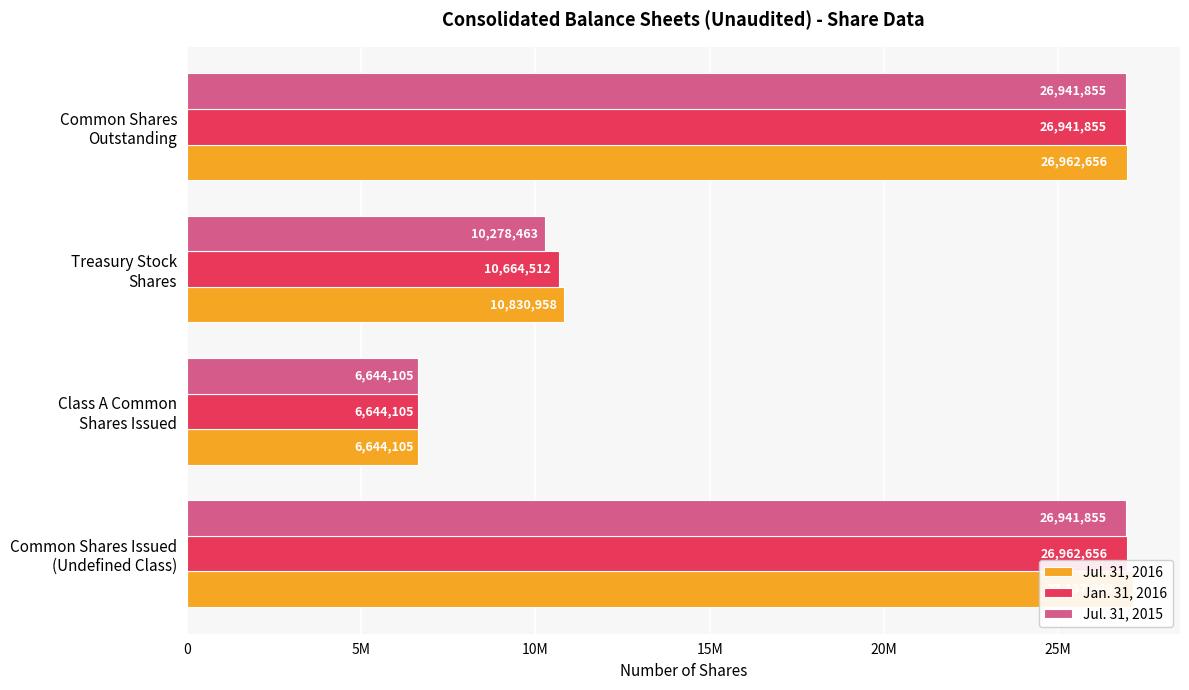

Which series has the widest spread of values?

Jul. 31, 2016